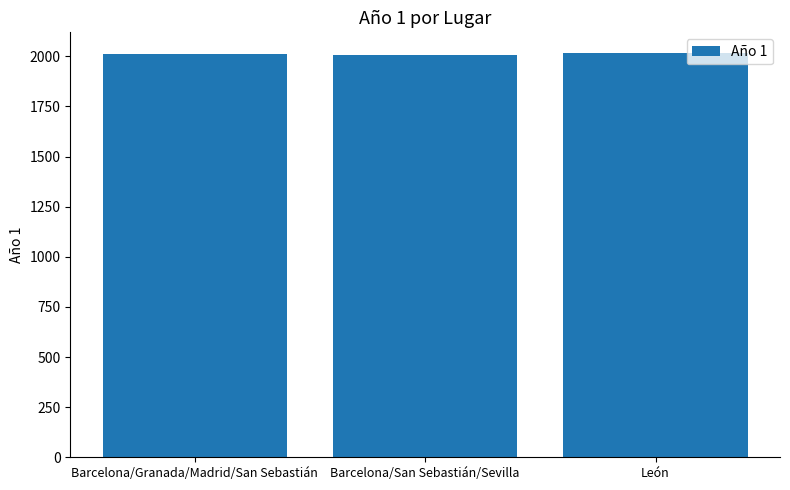

What is the ratio of the value at Barcelona/San Sebastián/Sevilla to the value at Barcelona/Granada/Madrid/San Sebastián?

1.0